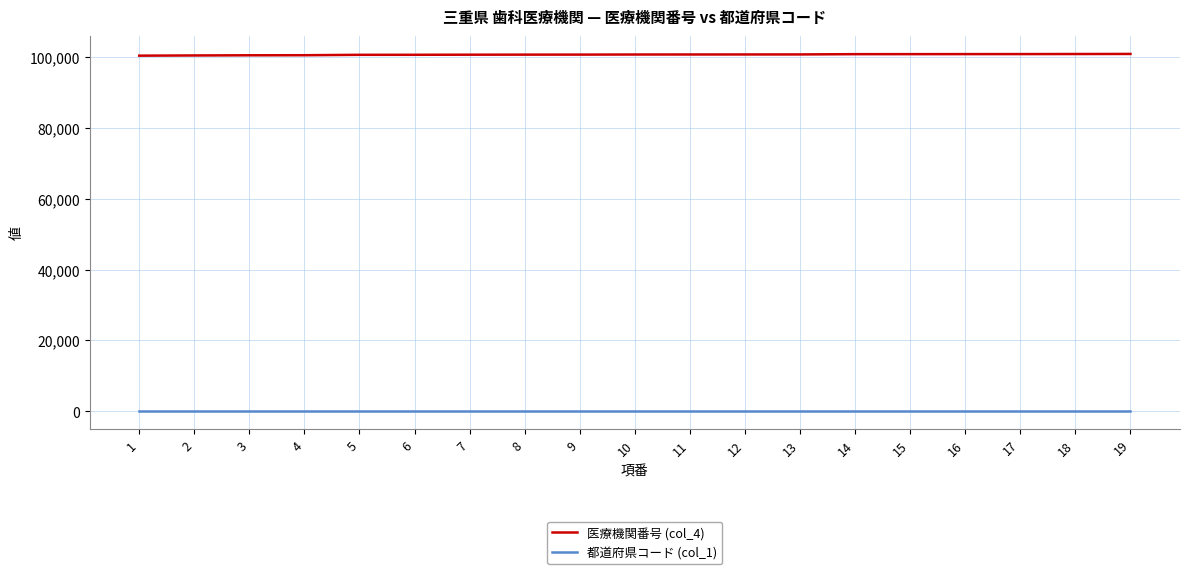

Is it true that 医療機関番号 (col_4) equals 100707 at 10?

True